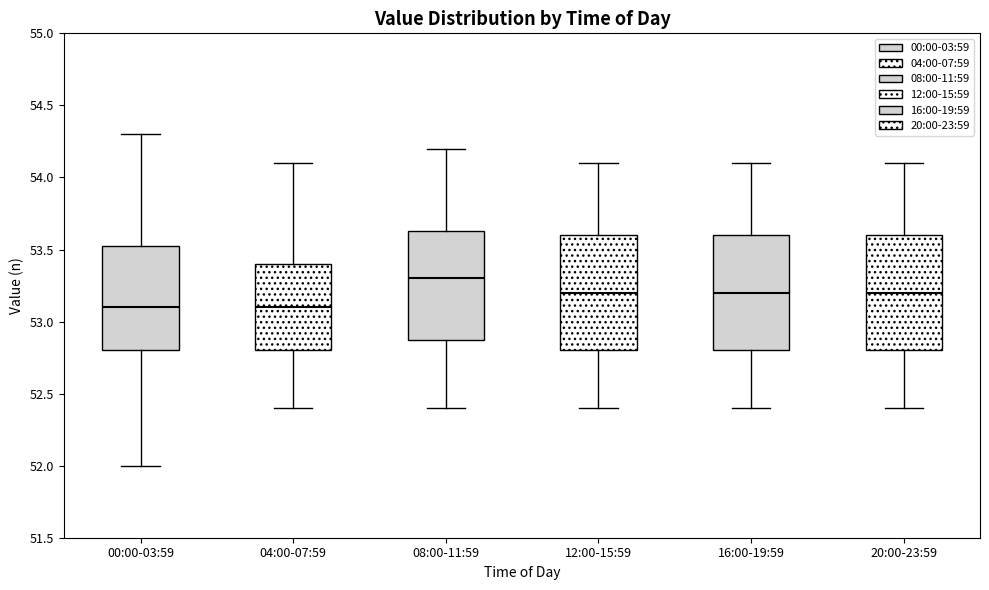

Reading left to right, transcribe this box plot: for each box, give where its median line is, the range the box spans, and where its two whiskers end, as read against the y-axis. The values are not printed on the chart, so give them approximately, as read against the axis.

00:00-03:59: median 53.10, box 52.80 to 53.55, whiskers 52.00 to 54.30
04:00-07:59: median 53.10, box 52.80 to 53.40, whiskers 52.40 to 54.10
08:00-11:59: median 53.30, box 52.90 to 53.65, whiskers 52.40 to 54.20
12:00-15:59: median 53.20, box 52.80 to 53.60, whiskers 52.40 to 54.10
16:00-19:59: median 53.20, box 52.80 to 53.60, whiskers 52.40 to 54.10
20:00-23:59: median 53.20, box 52.80 to 53.60, whiskers 52.40 to 54.10